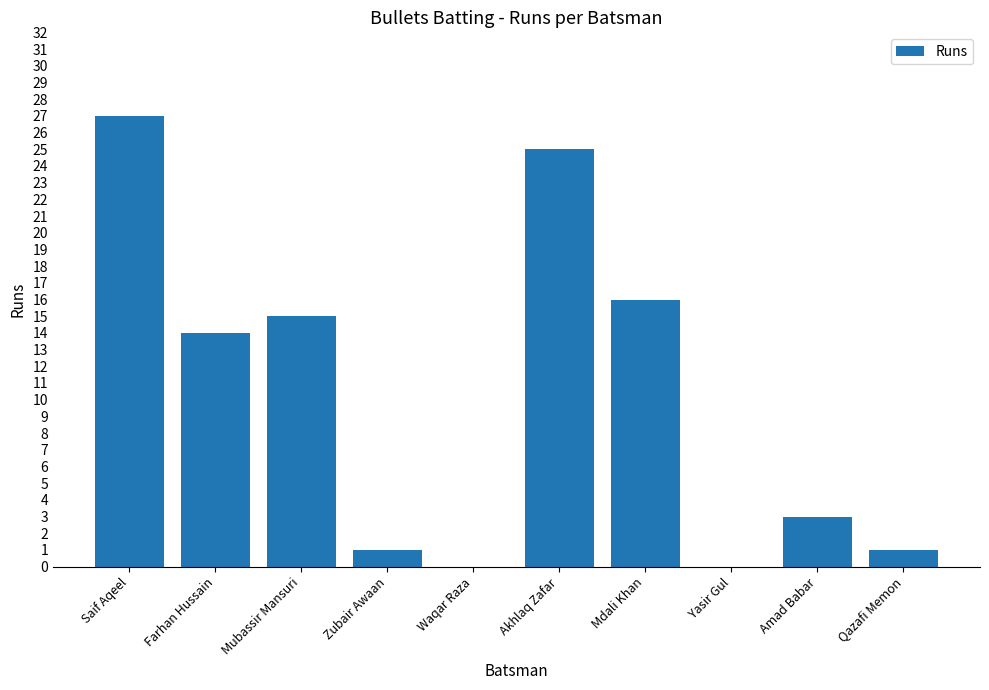

Count the number of categories in the chart.

10